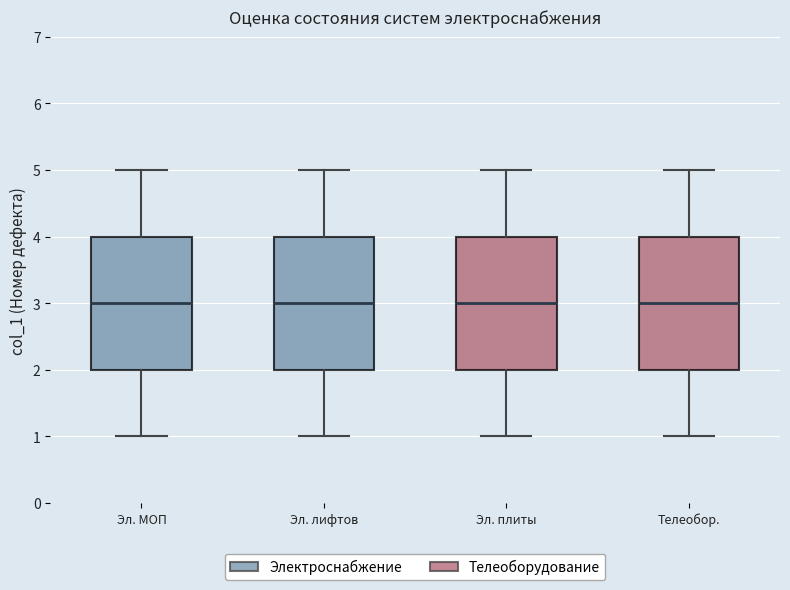

Where does the lower whisker of the box for Телеобор. end on the y-axis? The values are not printed on the chart, so give them approximately, as read against the axis.

1